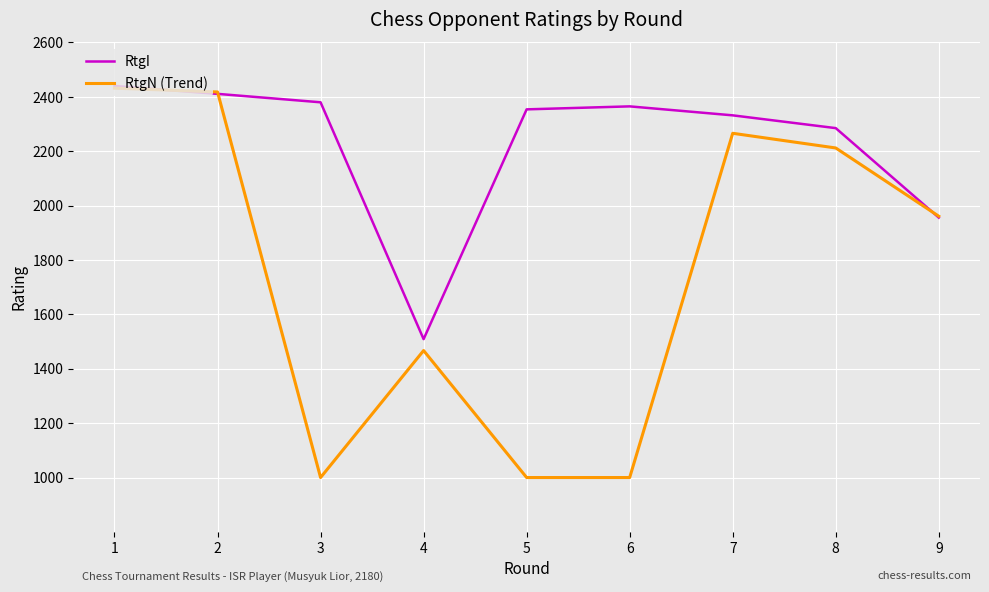

How many lines are shown in the chart?

2